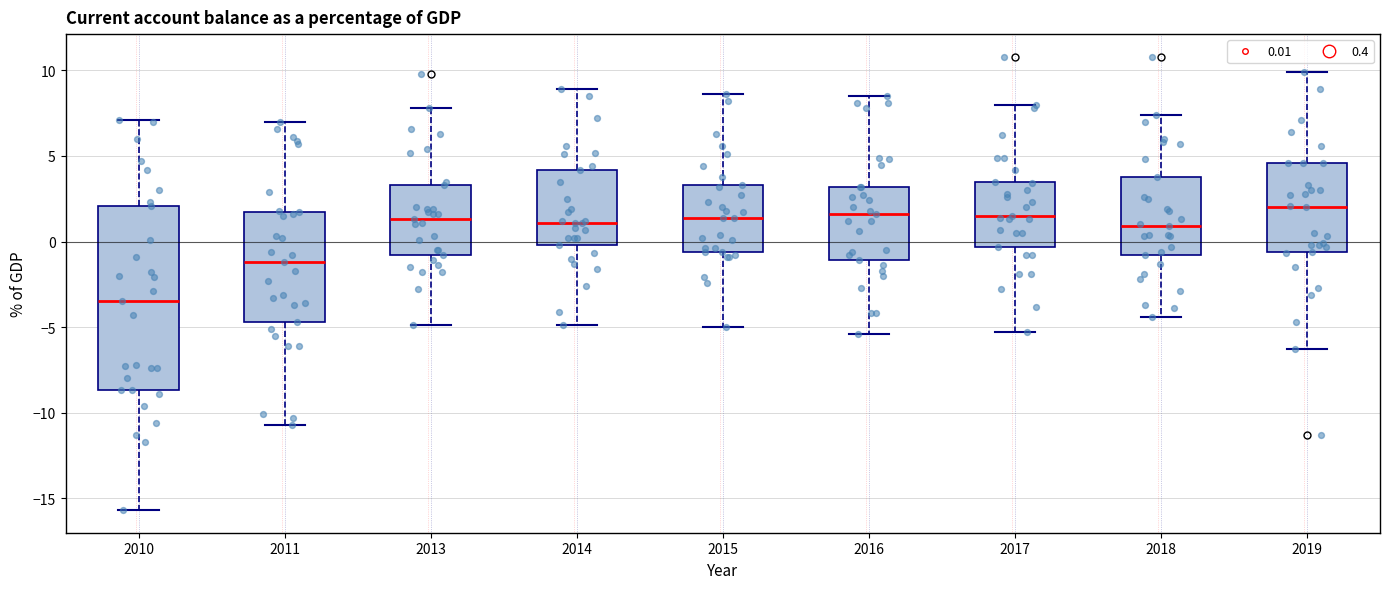

Reading left to right, transcribe this box plot: for each box, give where its median line is, the range the box spans, and where its two whiskers end, as read against the y-axis. The values are not printed on the chart, so give them approximately, as read against the axis.

2010: median -3.5, box -8.5 to 2.0, whiskers -15.5 to 7.0
2011: median -1.0, box -4.5 to 1.5, whiskers -10.5 to 7.0
2013: median 1.5, box -1.0 to 3.5, whiskers -5.0 to 8.0
2014: median 1.0, box 0.0 to 4.0, whiskers -5.0 to 9.0
2015: median 1.5, box -0.5 to 3.5, whiskers -5.0 to 8.5
2016: median 1.5, box -1.0 to 3.0, whiskers -5.5 to 8.5
2017: median 1.5, box -0.5 to 3.5, whiskers -5.5 to 8.0
2018: median 1.0, box -1.0 to 4.0, whiskers -4.5 to 7.5
2019: median 2.0, box -0.5 to 4.5, whiskers -6.5 to 10.0